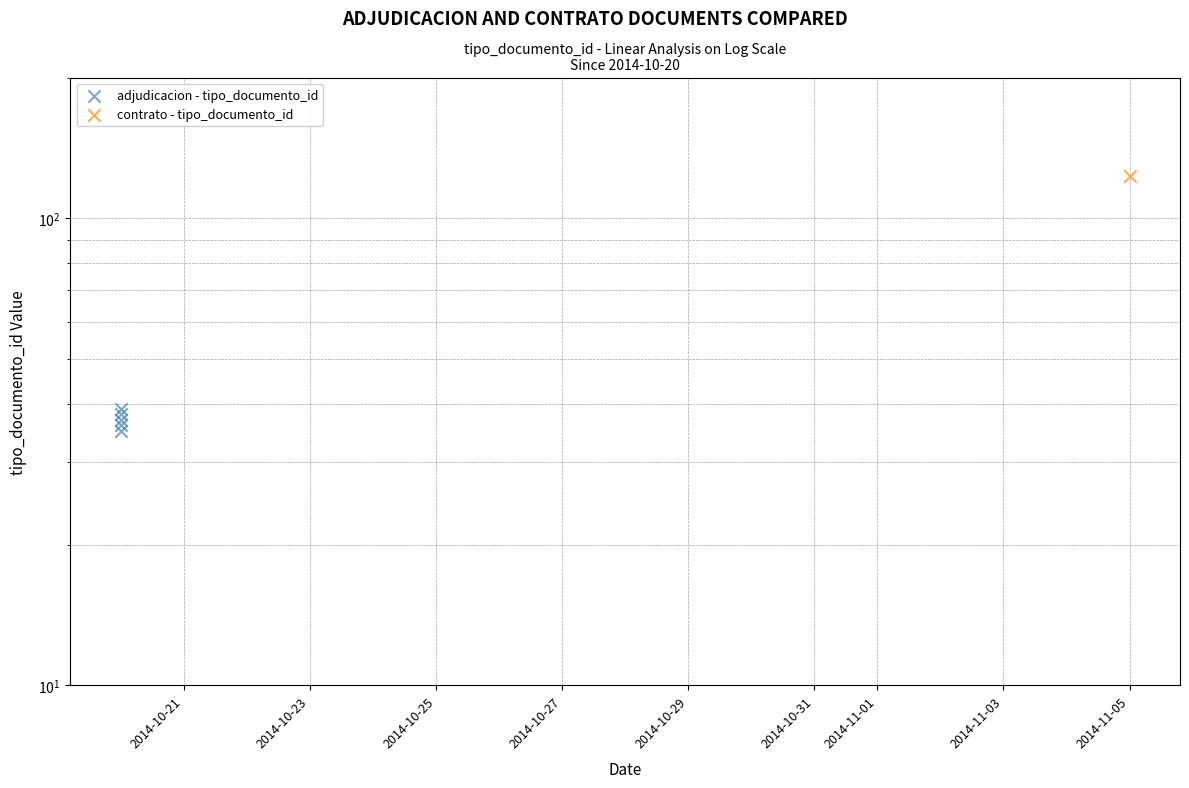

Between 2014-10-27 and 2014-10-23, which is larger?

2014-10-27